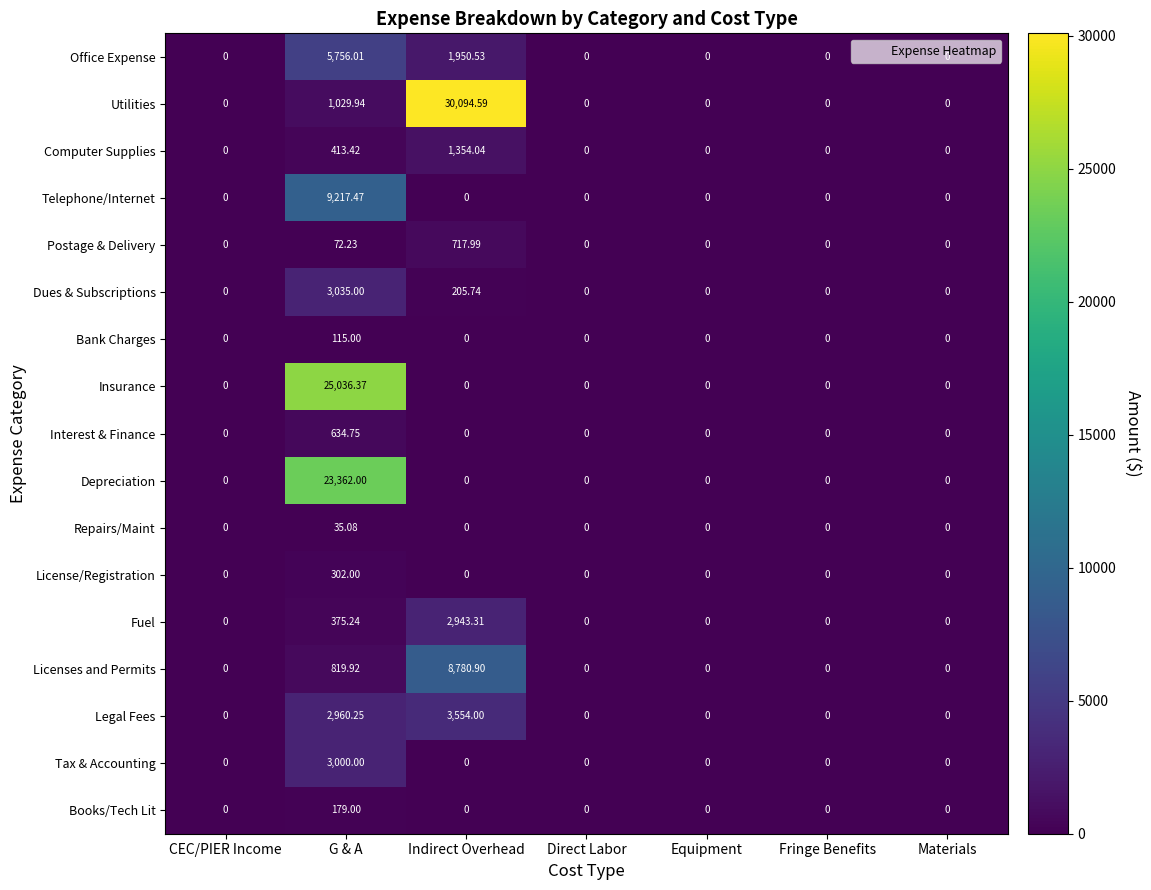

List the series in order of their peak value, highest first.

Utilities, Insurance, Depreciation, Telephone/Internet, Licenses and Permits, Office Expense, Legal Fees, Dues & Subscriptions, Tax & Accounting, Fuel, Computer Supplies, Postage & Delivery, Interest & Finance, License/Registration, Books/Tech Lit, Bank Charges, Repairs/Maint